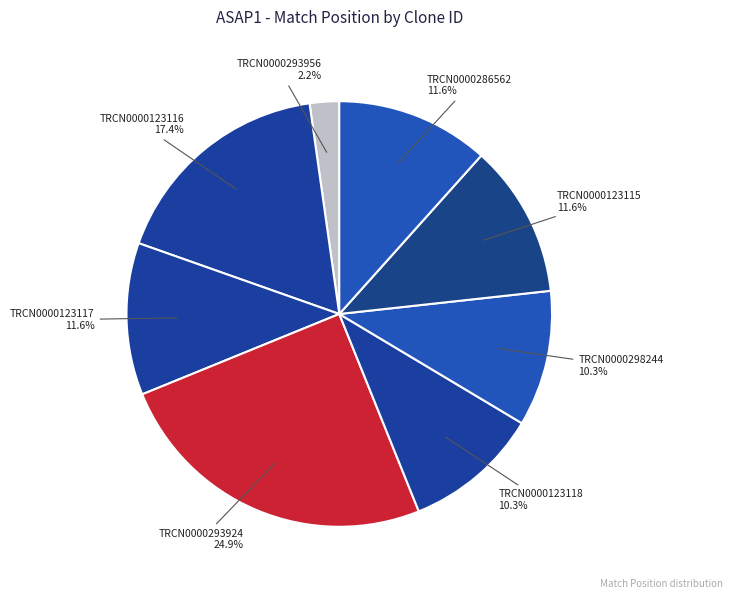

Does TRCN0000286562 account for over 50% of the chart?

No